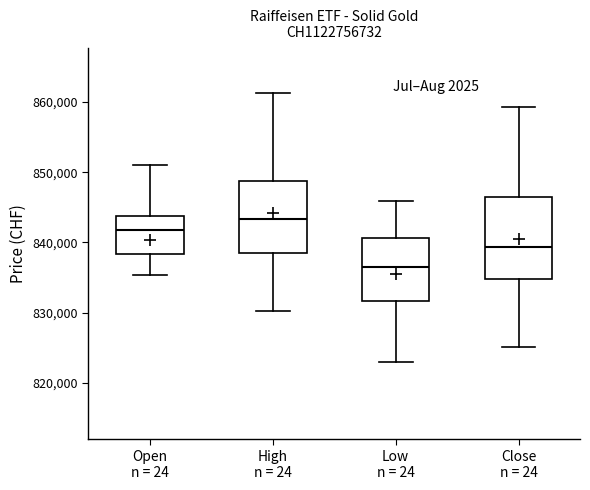

Which box is the tallest, from its lower edge to its upper edge?

Close n = 24